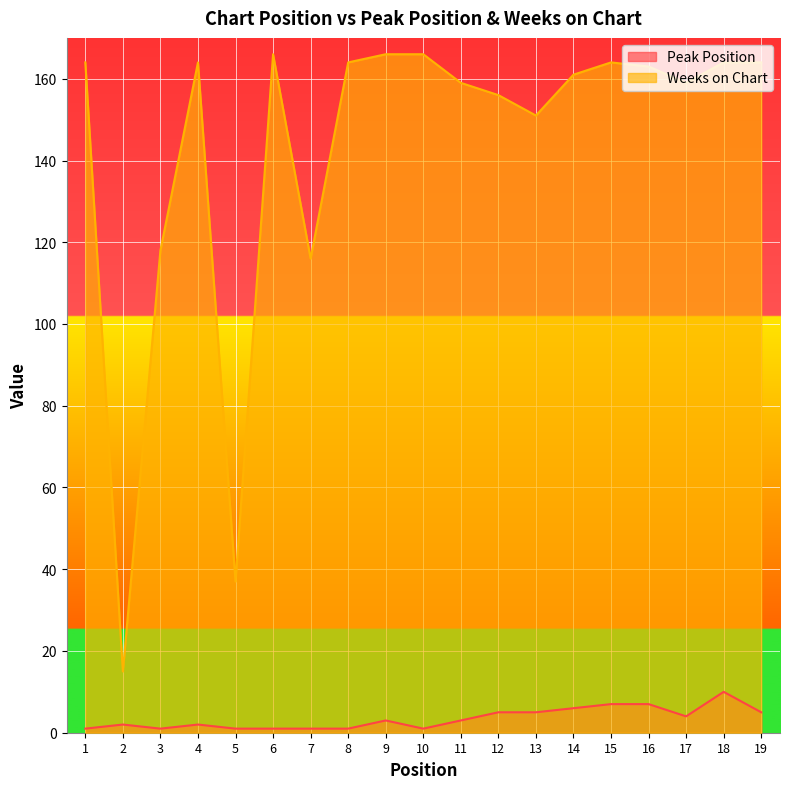

List the labels in order of Weeks on Chart value, smallest first.

2, 5, 7, 3, 13, 12, 11, 17, 14, 16, 1, 4, 8, 15, 18, 19, 6, 9, 10